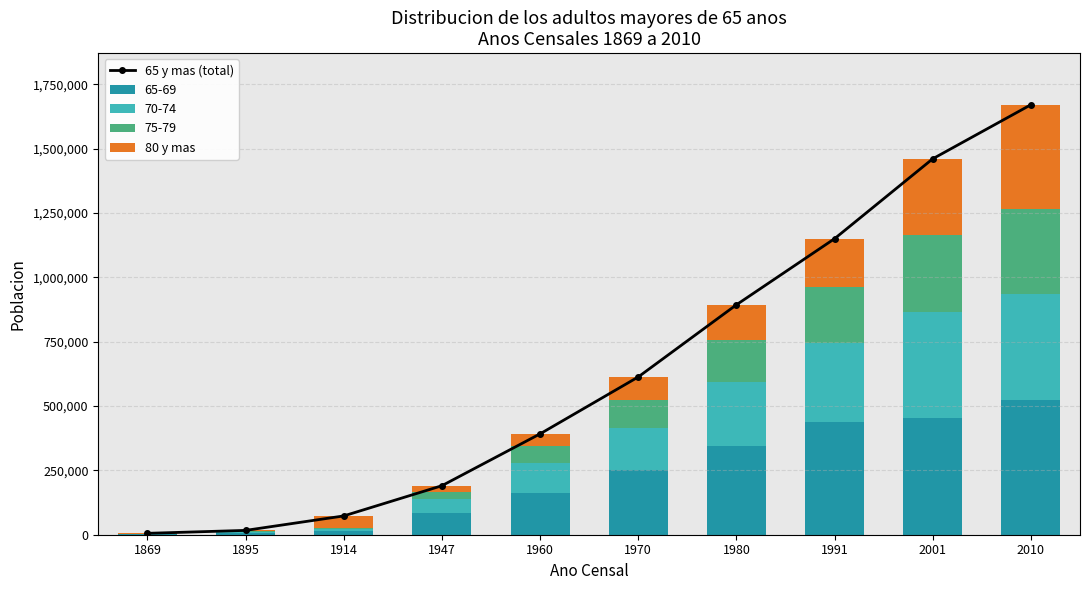

At how many categories does at least one series exceed 680624?

4